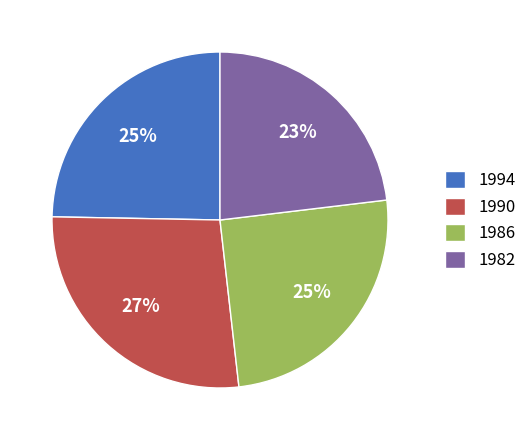

How many segments does this pie chart have?

4